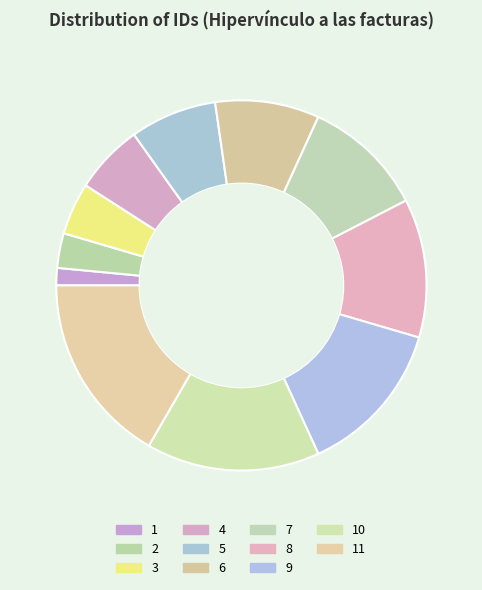

What percentage is the 9 slice, to the nearest percent?

14%